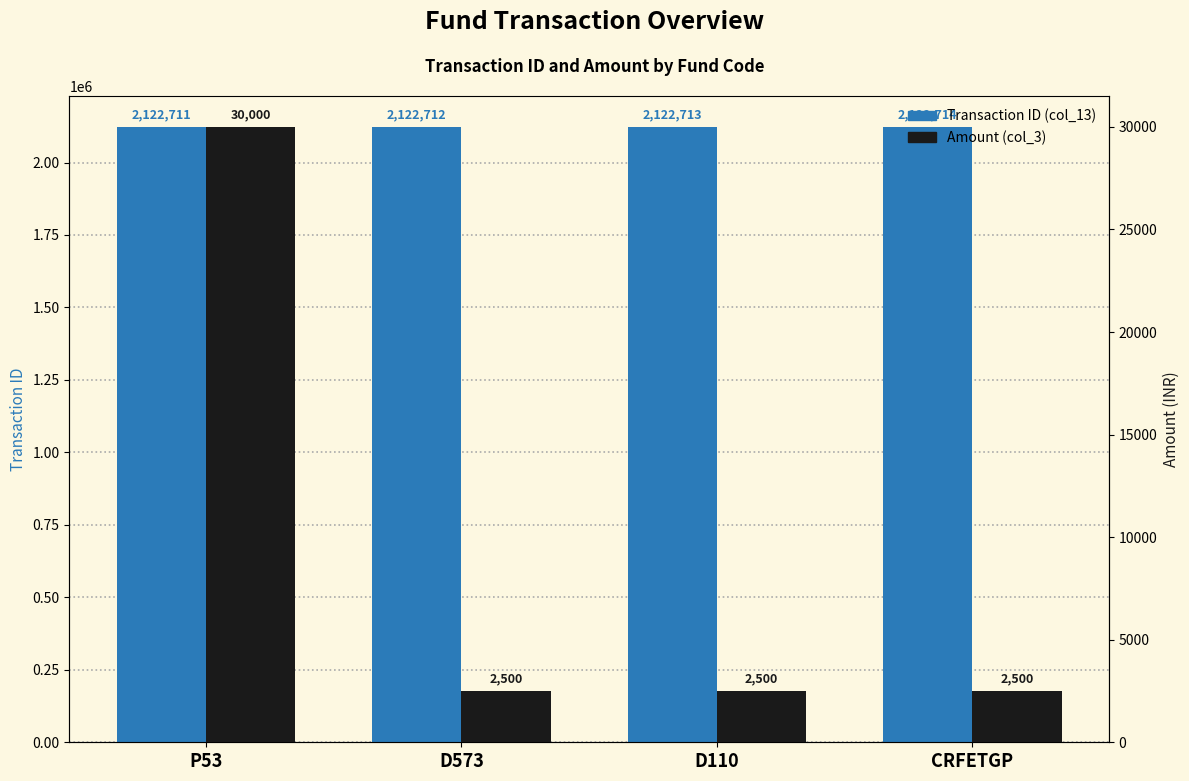

Rank the series by their maximum value, from highest to lowest.

Transaction ID (col_13), Amount (col_3)